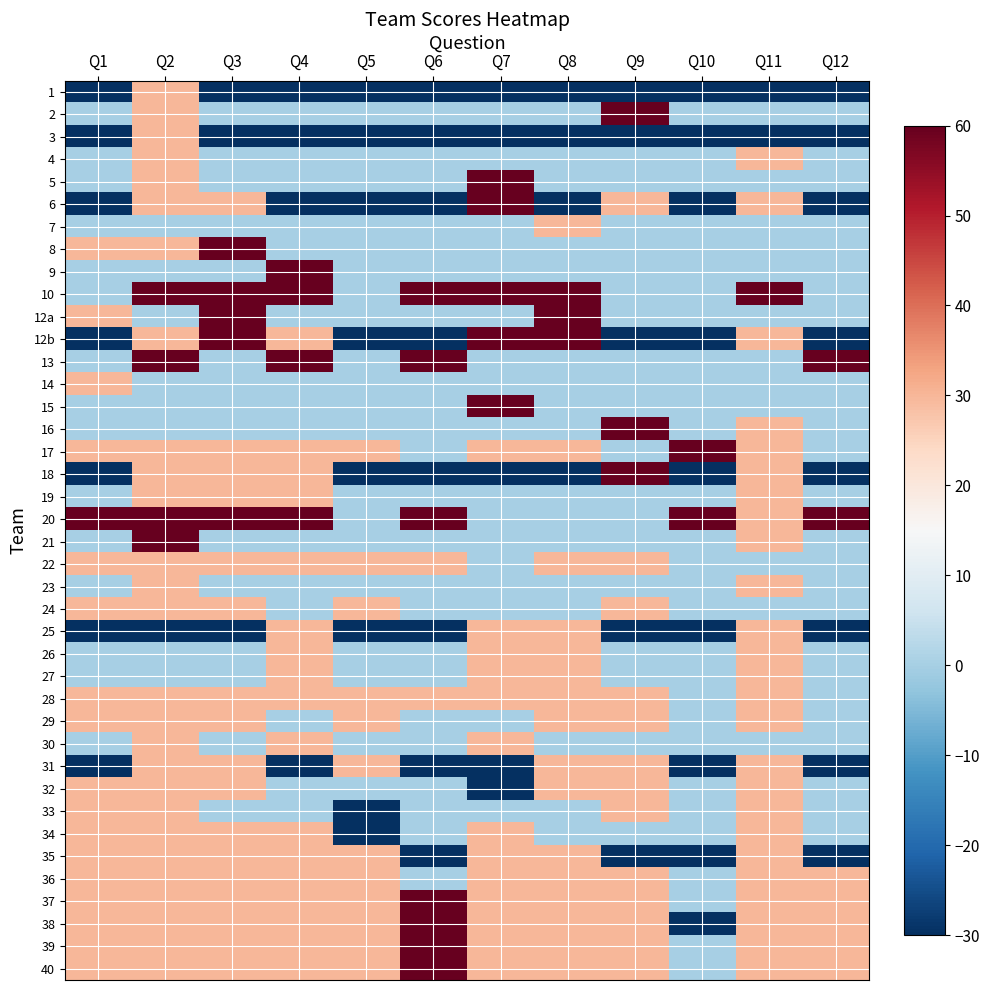

At Q9, list the series in order from smallest to largest.

1, 3, 12b, 25, 35, 4, 5, 7, 8, 9, 10, 12a, 13, 14, 15, 17, 19, 20, 21, 23, 26, 27, 30, 34, 6, 22, 24, 28, 29, 31, 32, 33, 36, 37, 38, 39, 40, 2, 16, 18